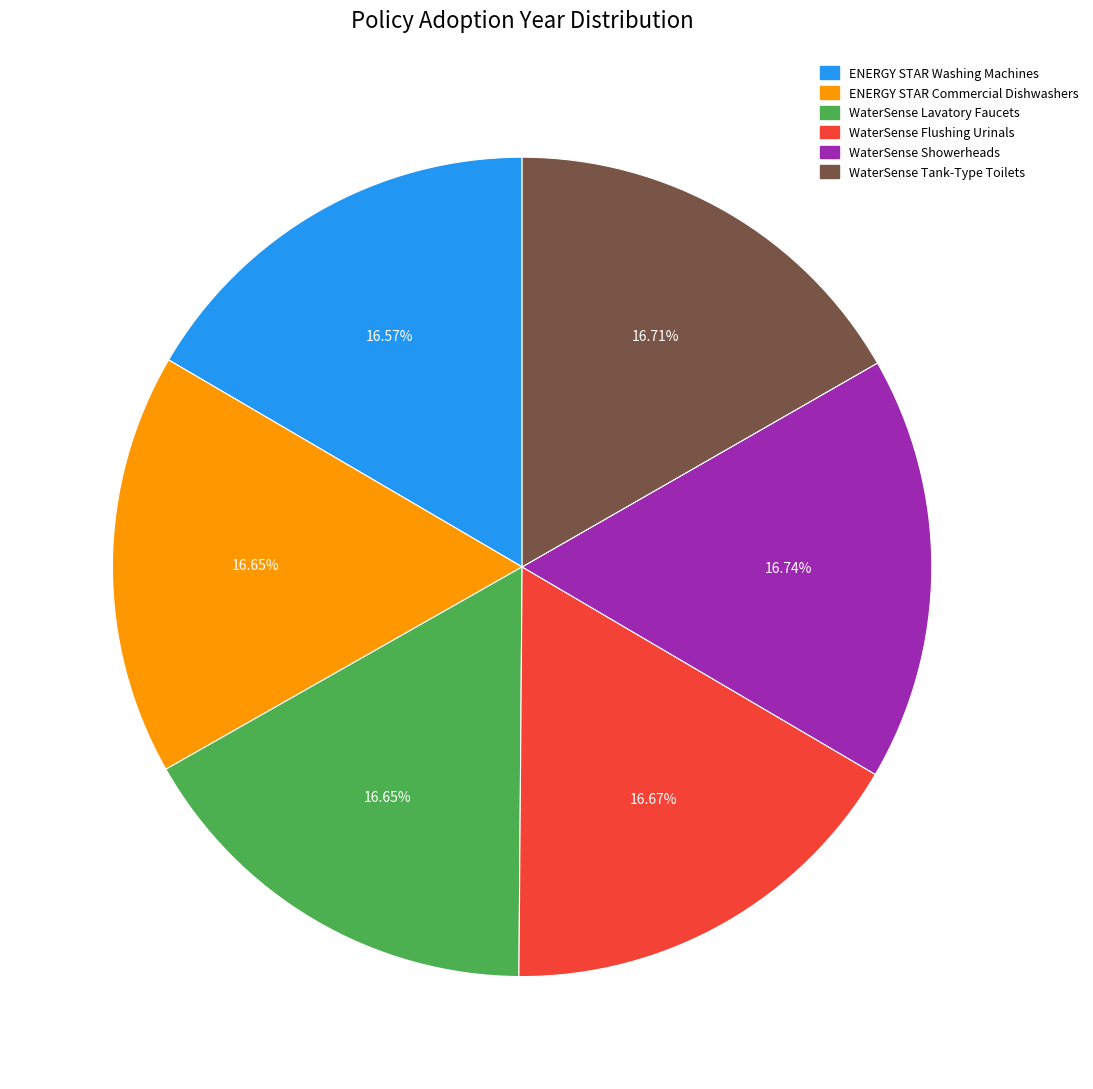

What portion of the pie excludes WaterSense Flushing Urinals?

83.3%